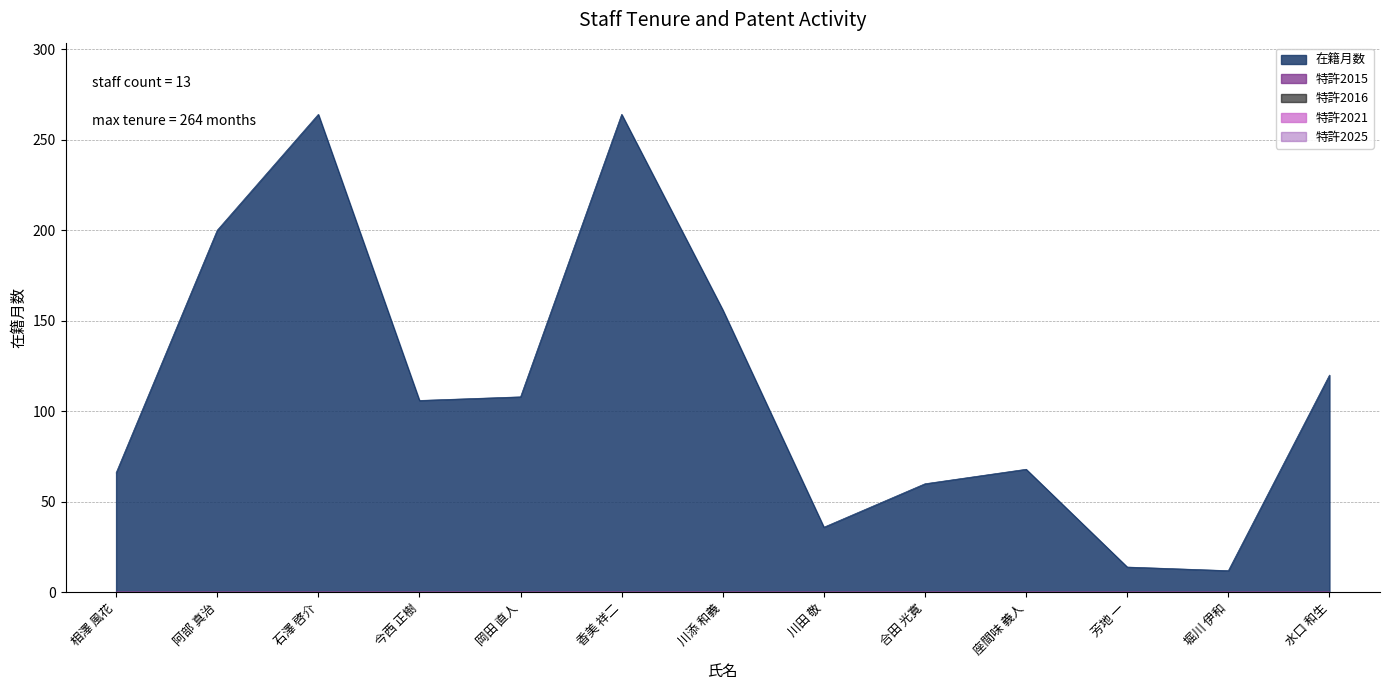

At which category is the sum across all series the highest?

石澤 啓介